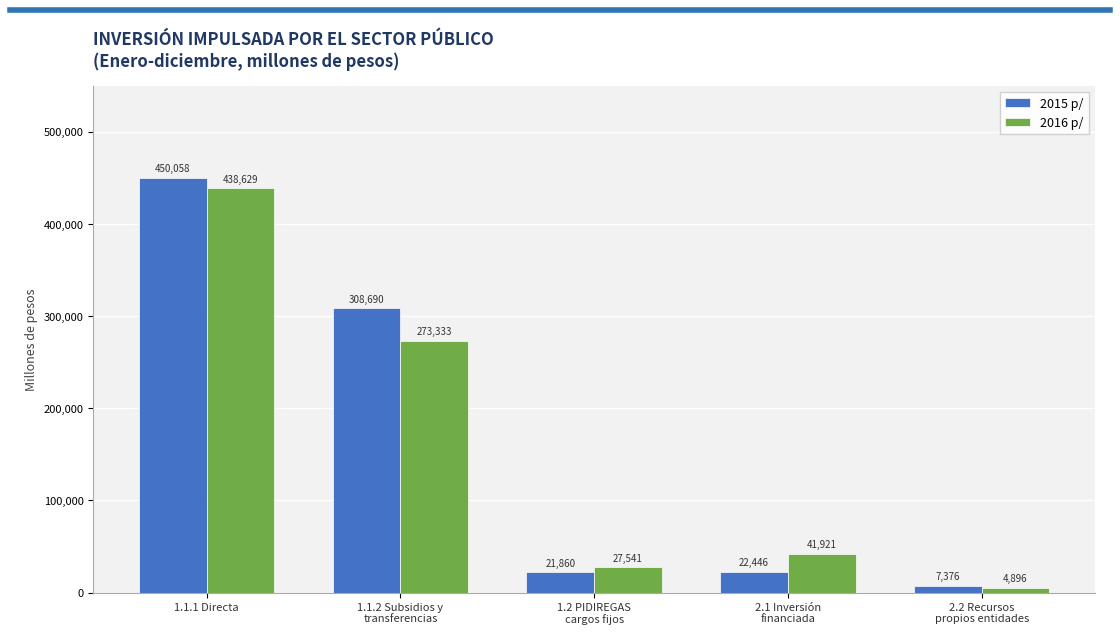

Where is 2016 p/ nearest to the value 221762?

1.1.2 Subsidios y
transferencias